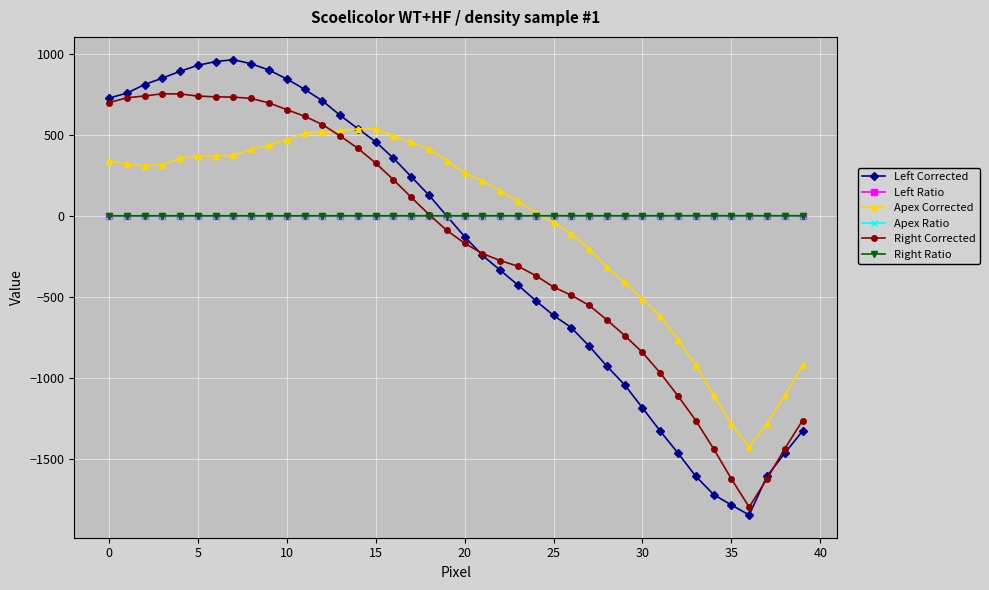

What is the value of the Left Corrected point at the 19th from the left?

126.4